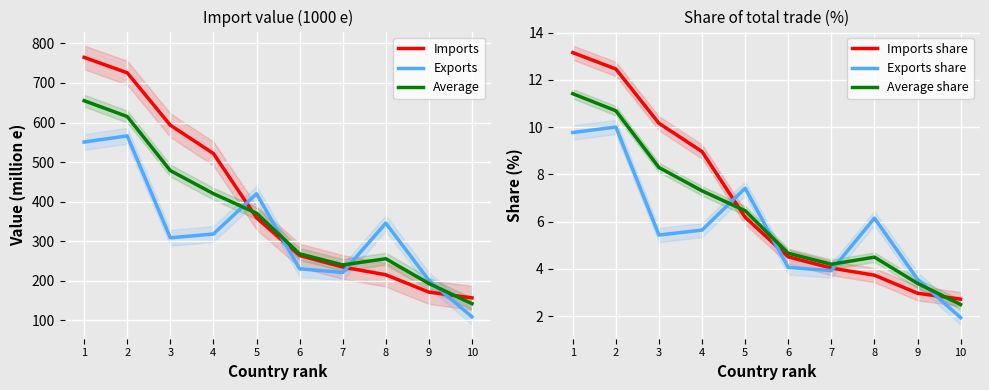

Reading left to right, what are all the values shown in this chart?

Imports: 1=764.6	2=725.7	3=593.3	4=521.8	5=359.6	6=264.1	7=234.9	8=215.4	9=171.6	10=157.1
Exports: 1=550.7	2=566.4	3=308.8	4=318.4	5=420.1	6=230.5	7=221.2	8=345.9	9=201.5	10=109.1
Average: 1=655.2	2=615.1	3=478.6	4=420.3	5=371.0	6=268.2	7=240.3	8=255.9	9=193.3	10=142.5
Imports share: 1=13.2	2=12.5	3=10.2	4=9.0	5=6.2	6=4.5	7=4.0	8=3.7	9=3.0	10=2.7
Exports share: 1=9.8	2=10.0	3=5.4	4=5.6	5=7.4	6=4.1	7=3.9	8=6.1	9=3.6	10=1.9
Average share: 1=11.4	2=10.7	3=8.3	4=7.3	5=6.5	6=4.7	7=4.2	8=4.5	9=3.4	10=2.5